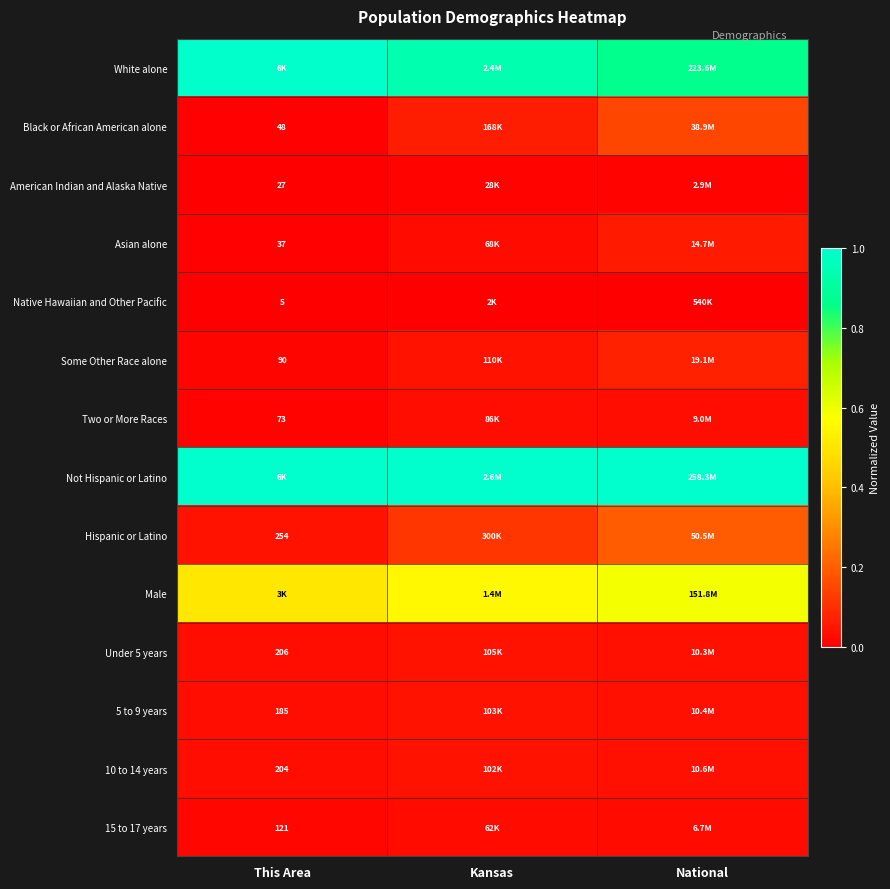

At how many categories does at least one series exceed 0?

3